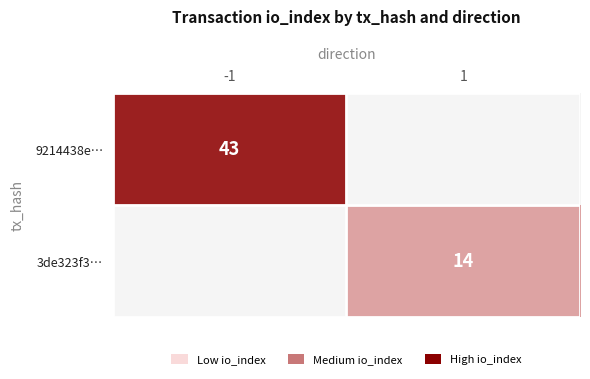

The 9214438e… series shows 43 at -1. True or false?

True